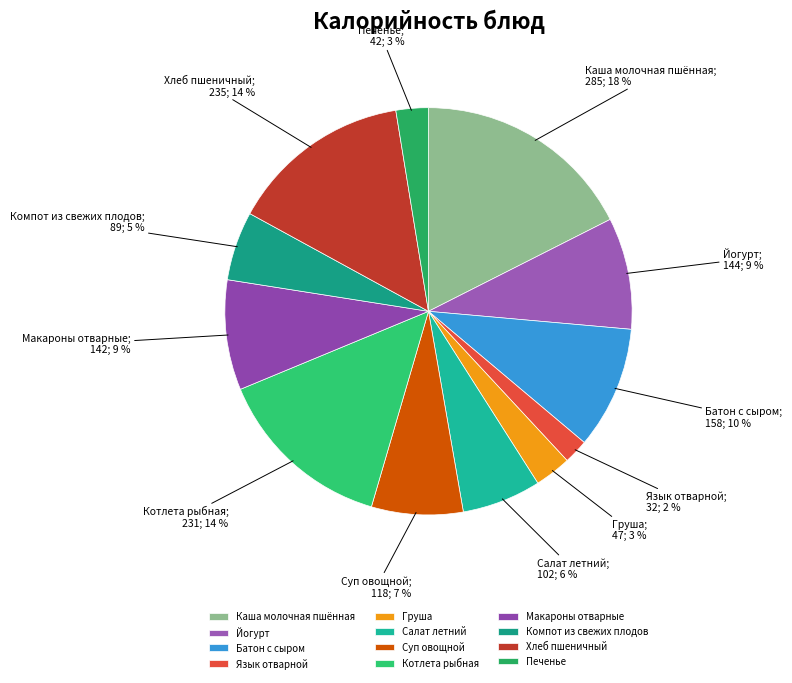

Is there any slice that represents more than half of the pie?

No